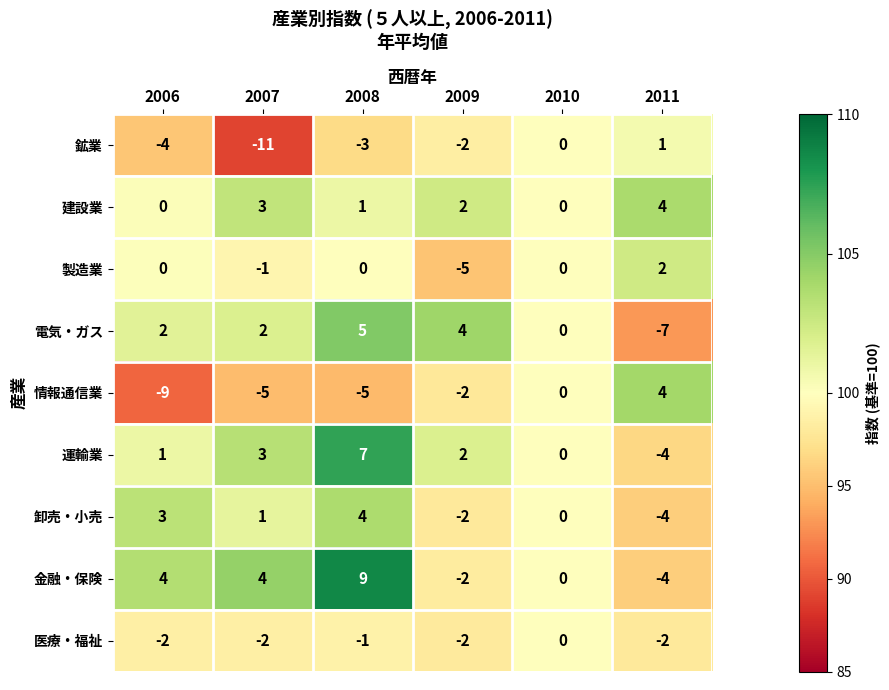

What is the difference between the maximum and second lowest values in the 運輸業 series?

7